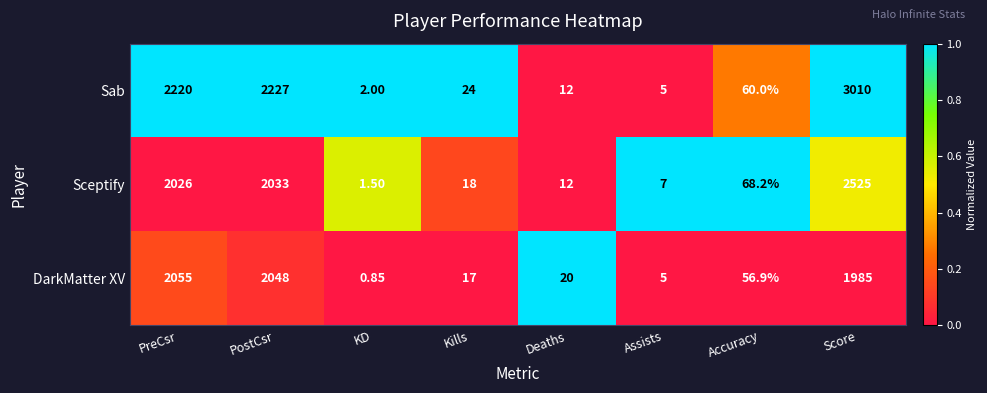

Rank the series by their average value, from lowest to highest.

DarkMatter XV, Sceptify, Sab